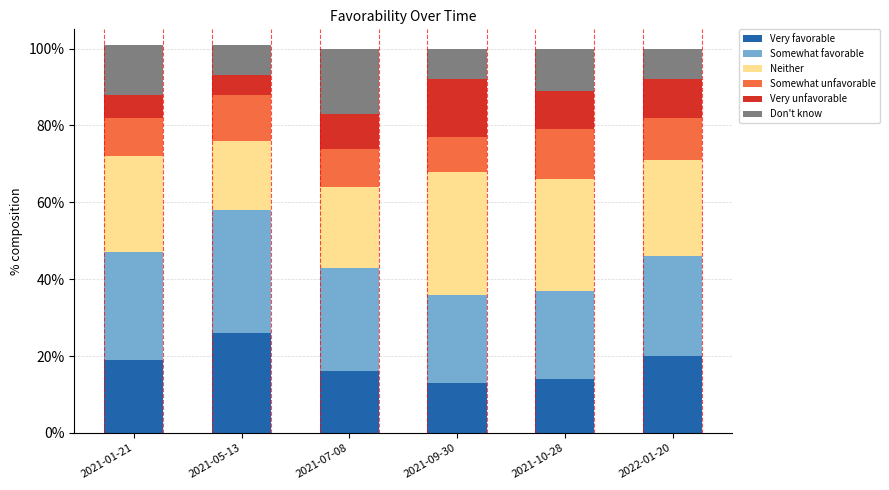

What position from the left is 2021-07-08?

3